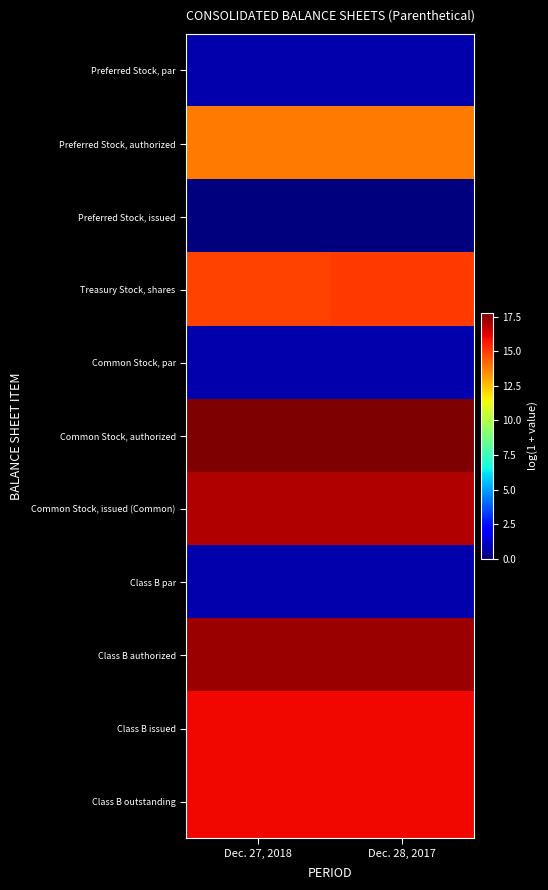

Rank the series by their maximum value, from highest to lowest.

Common Stock, authorized, Class B authorized, Common Stock, issued (Common), Class B issued, Class B outstanding, Treasury Stock, shares, Preferred Stock, authorized, Preferred Stock, par, Common Stock, par, Class B par, Preferred Stock, issued